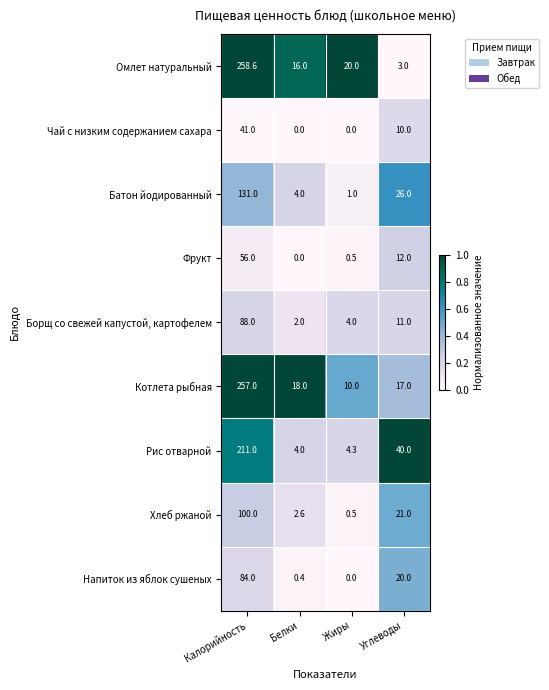

Rank the series at Калорийность from highest to lowest value.

Омлет натуральный, Котлета рыбная, Рис отварной, Батон йодированный, Хлеб ржаной, Борщ со свежей капустой, картофелем, Напиток из яблок сушеных, Фрукт, Чай с низким содержанием сахара